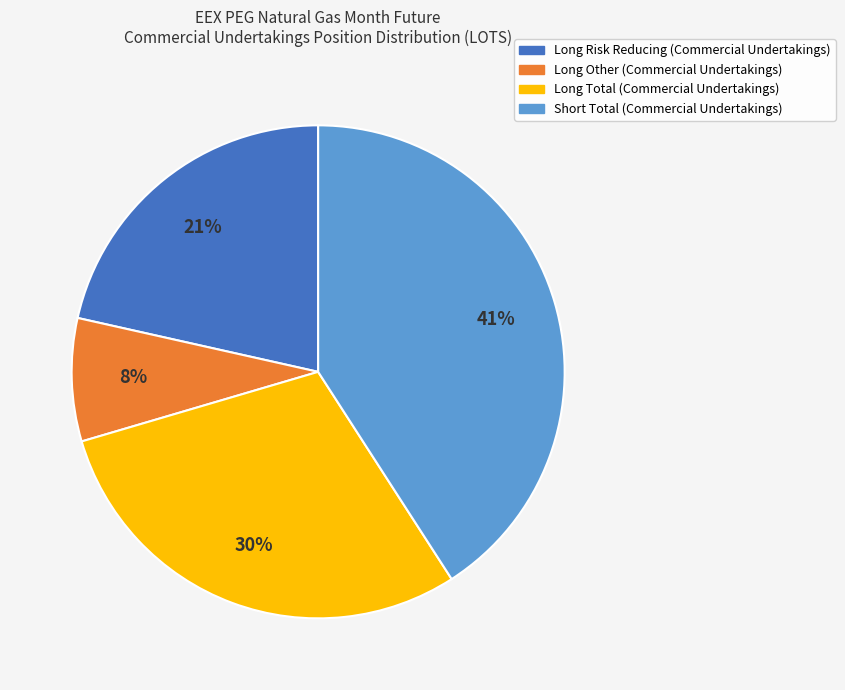

To the nearest percent, what is the average slice percentage?

25%